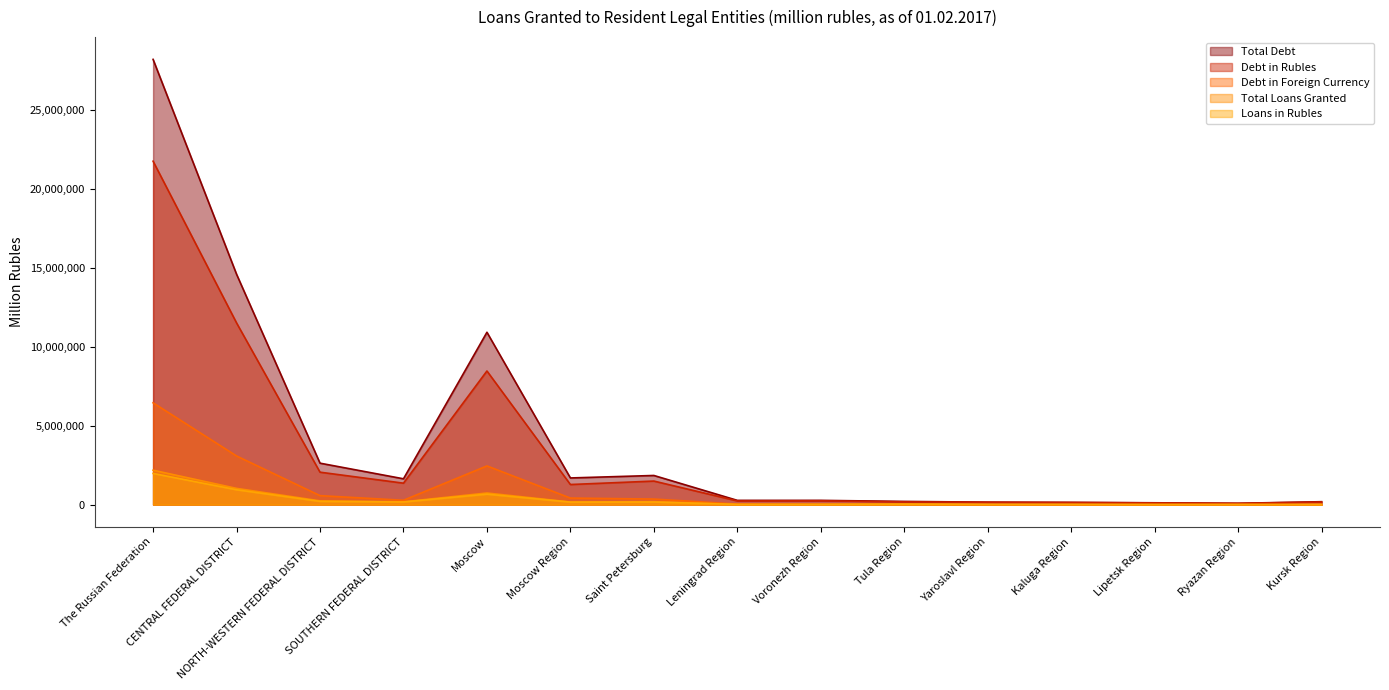

At which label does Total Debt first exceed 271674?

The Russian Federation